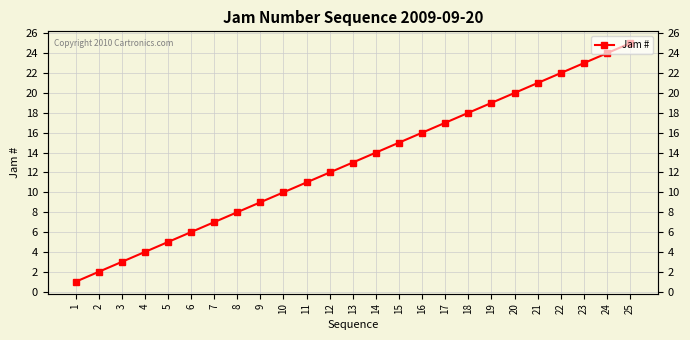

What is the sum of all values?

325